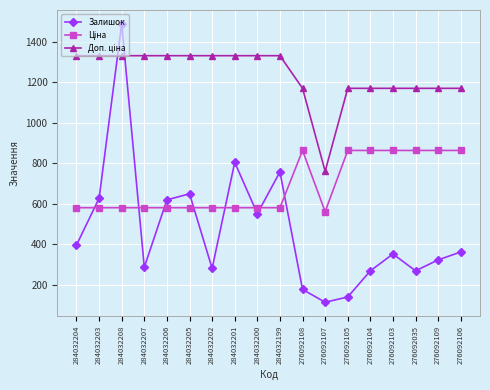

Where is the first local maximum for Залишок?

284032208